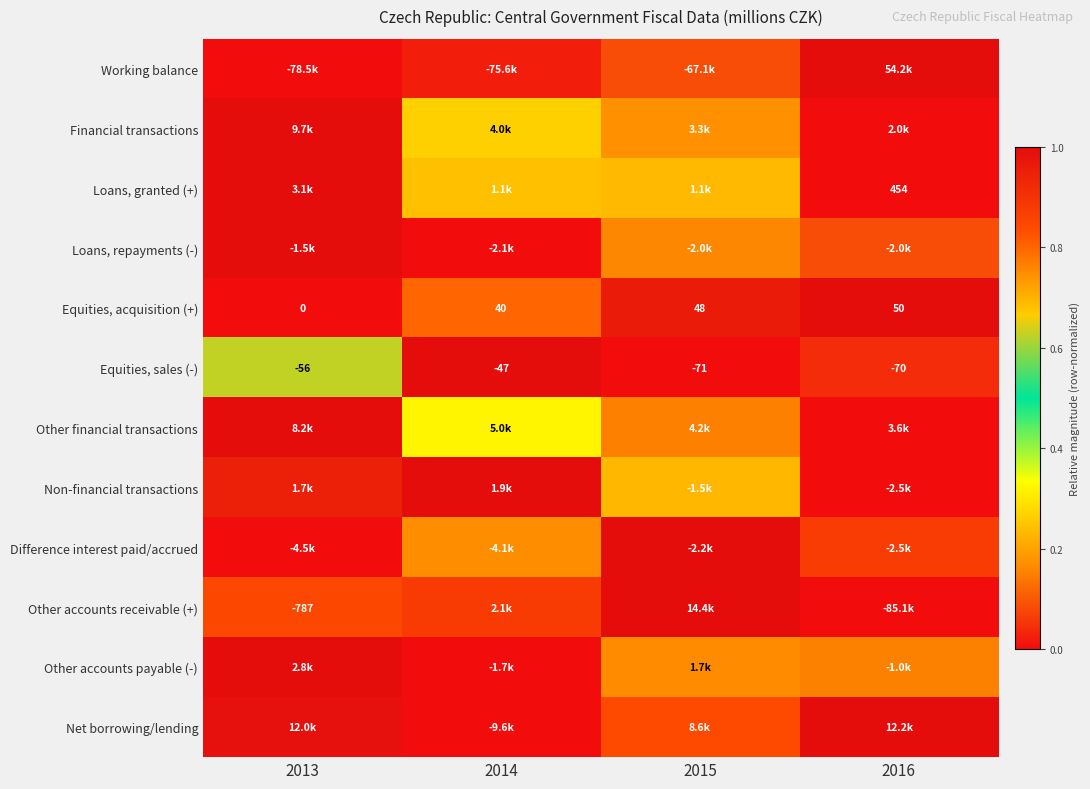

At which label is Non-financial transactions closest to 0?

2016